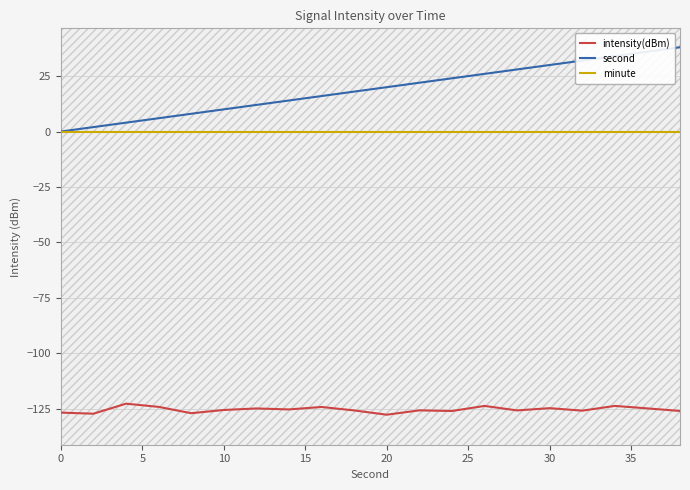

True or false: minute and intensity(dBm) cross at least once.

False